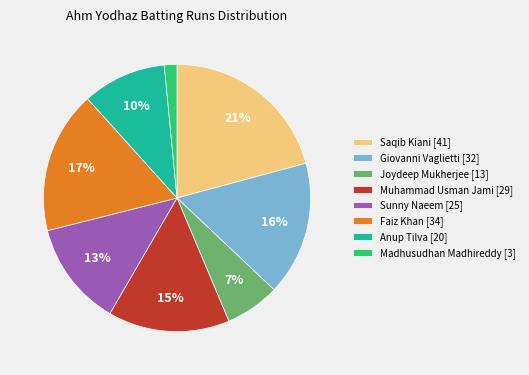

True or false: Giovanni Vaglietti [32] accounts for 29% of the total.

False